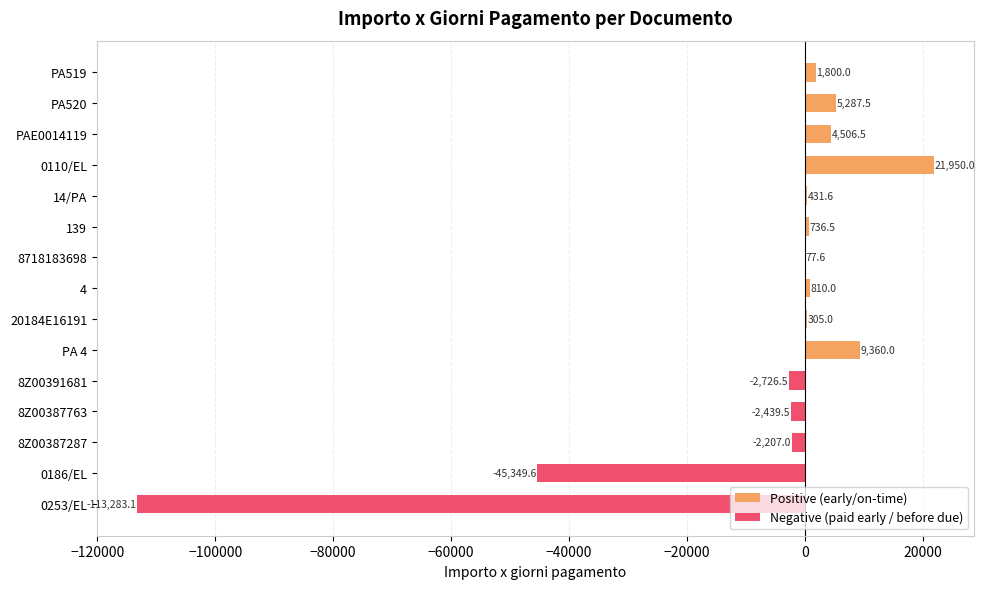

Reading left to right, what are all the values shown in this chart?

Positive (early/on-time): 1800.0	5287.5	4506.5	21950.0	431.6	736.5	77.6	810.0	305.0	9360.0	0.0	0.0	0.0	0.0	0.0
Negative (paid early / before due): 0.0	0.0	0.0	0.0	0.0	0.0	0.0	0.0	0.0	0.0	-2726.5	-2439.5	-2207.0	-45349.6	-113283.1